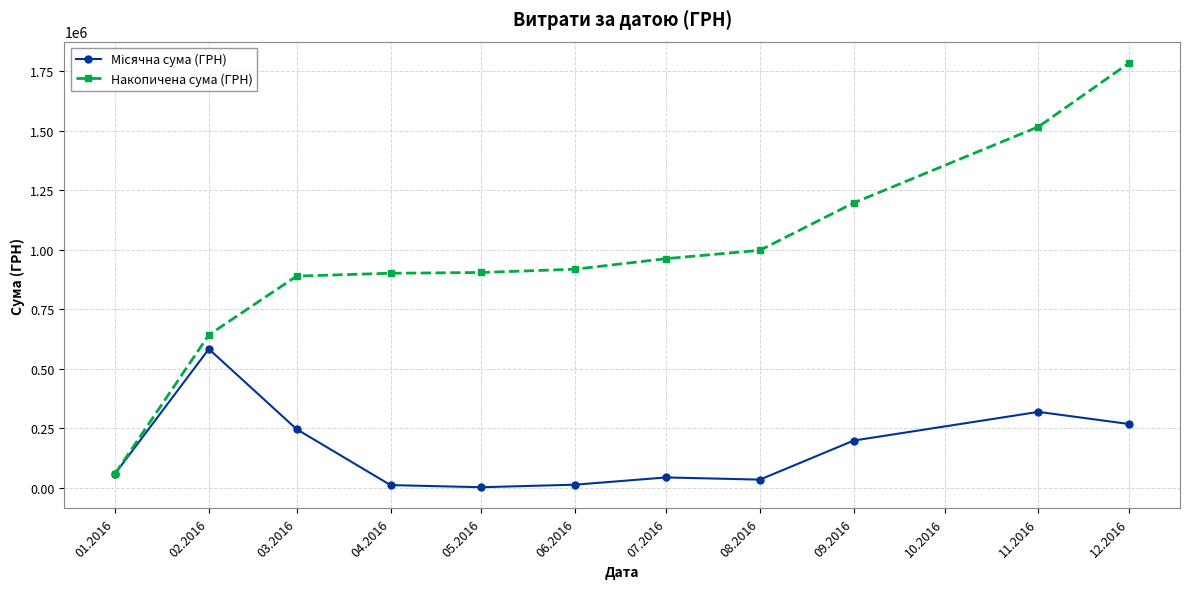

What is the spread (max minus min) of values at 09.2016?

998123.0